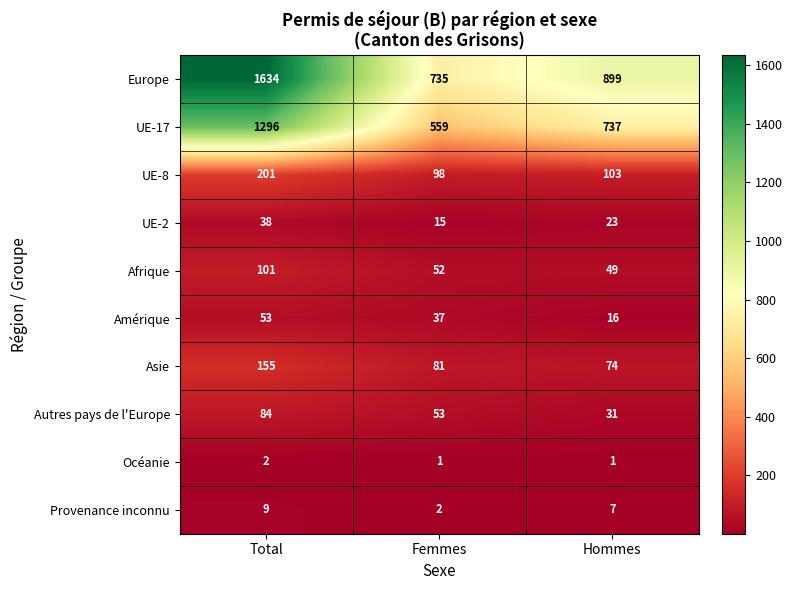

Between Femmes and Hommes, which series saw the biggest shift?

UE-17